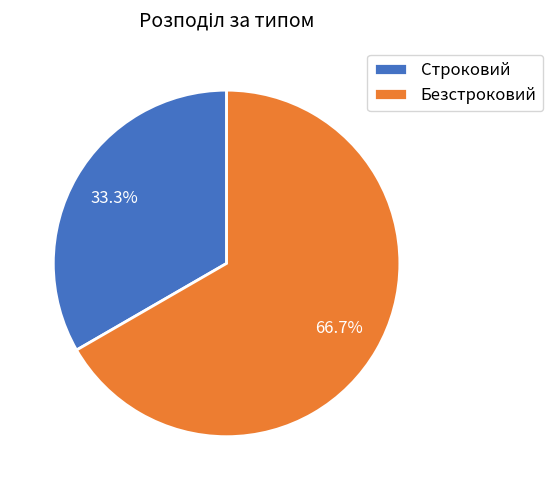

Combined, what portion of the pie is Строковий and Безстроковий?

100.0%